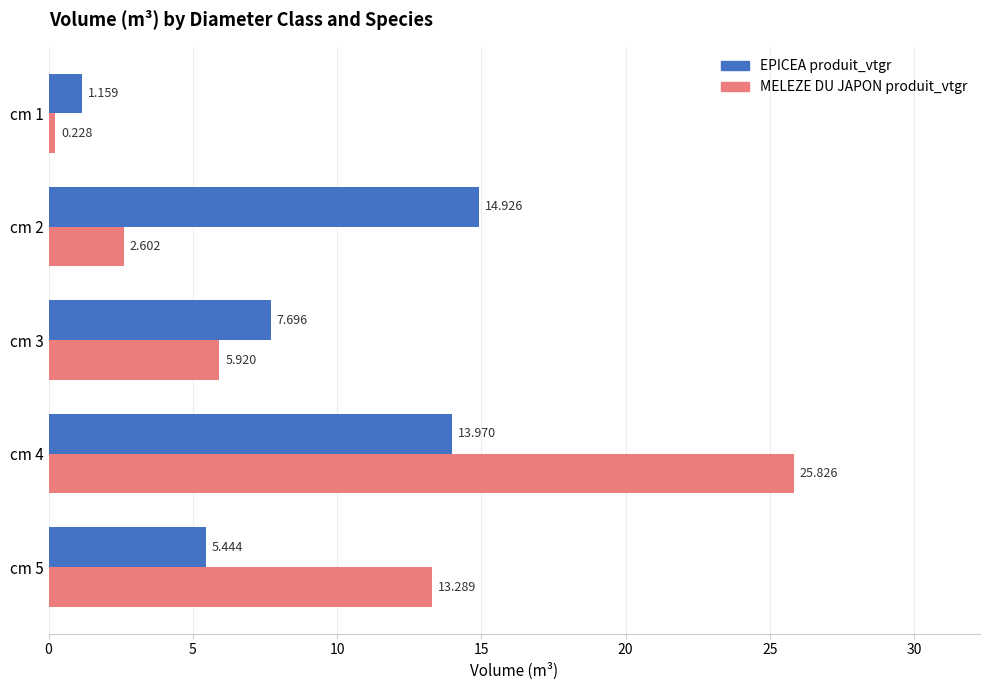

Rank the series at cm 5 from lowest to highest value.

EPICEA produit_vtgr, MELEZE DU JAPON produit_vtgr